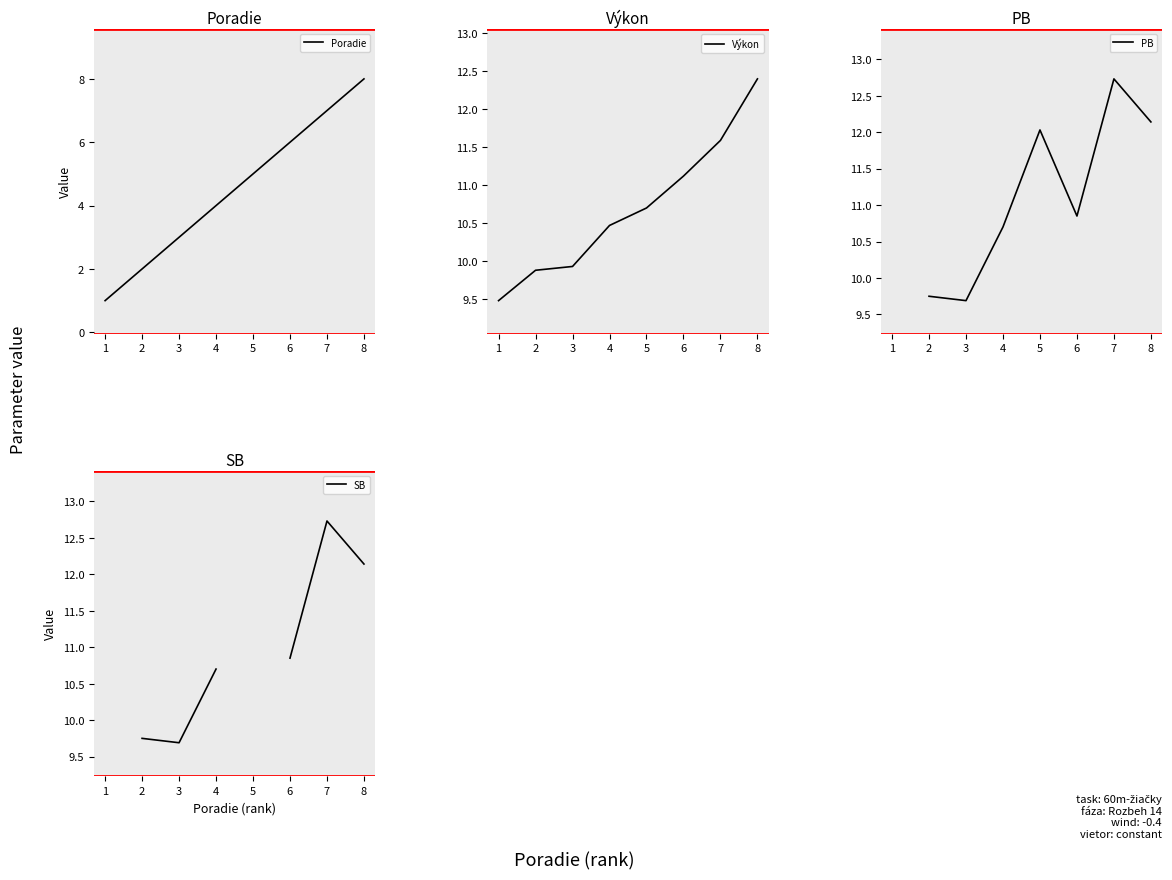

Rank the categories by Poradie value from lowest to highest.

1, 2, 3, 4, 5, 6, 7, 8